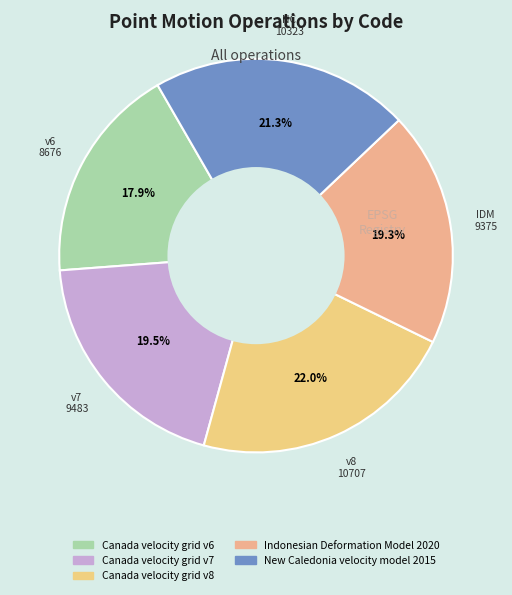

True or false: Indonesian Deformation Model 2020 accounts for 19% of the total.

True